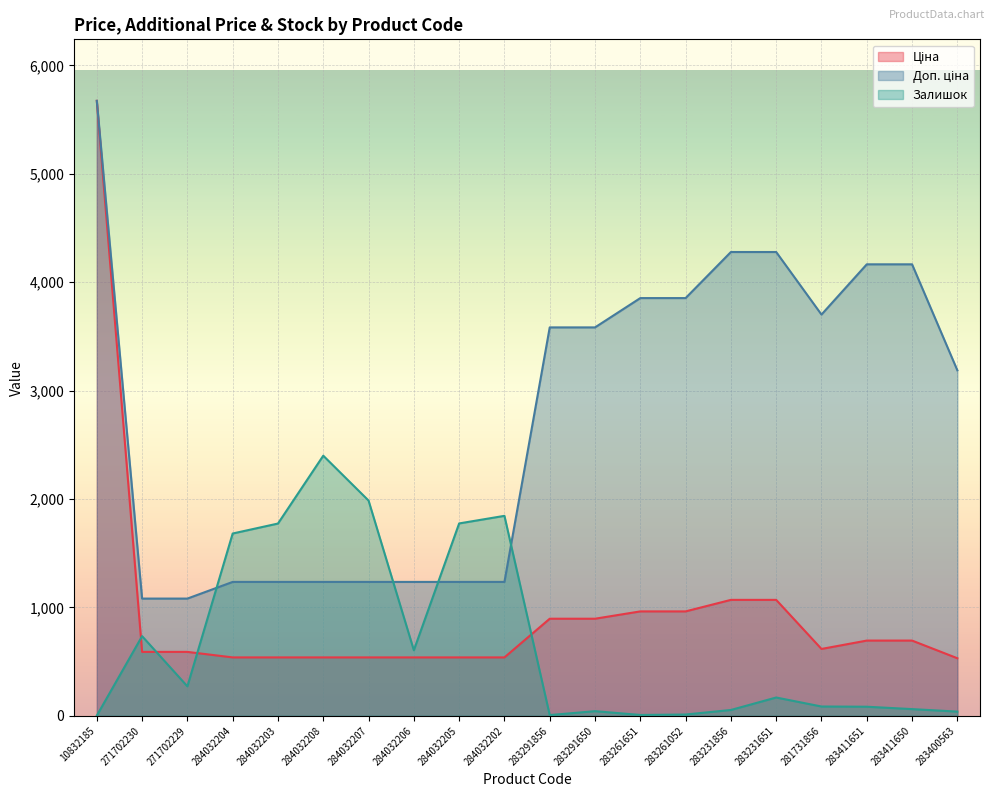

What is the total value across all series at 283291856?

4486.5